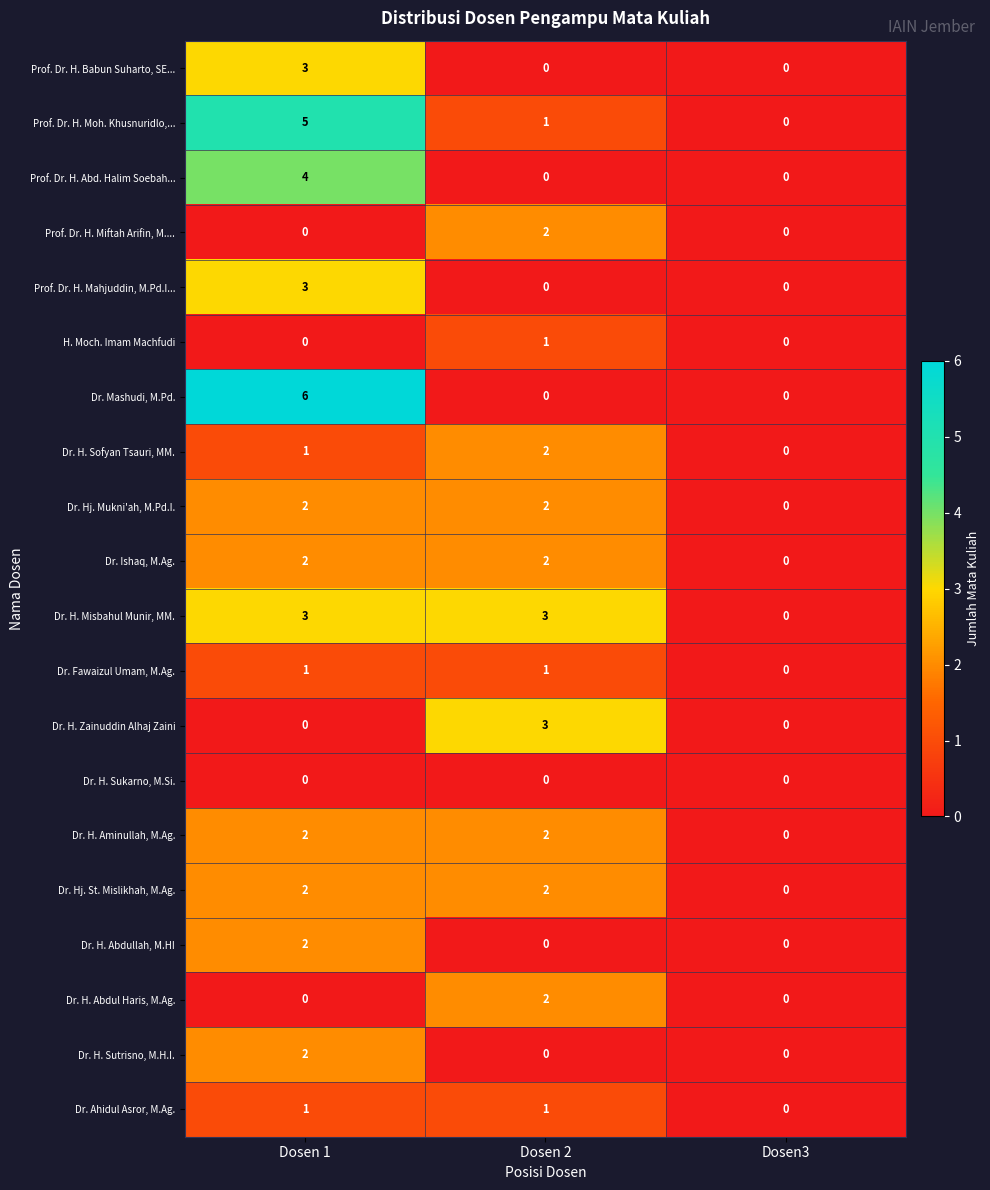

The Dr. H. Aminullah, M.Ag. series shows 2 at Dosen 1. True or false?

True